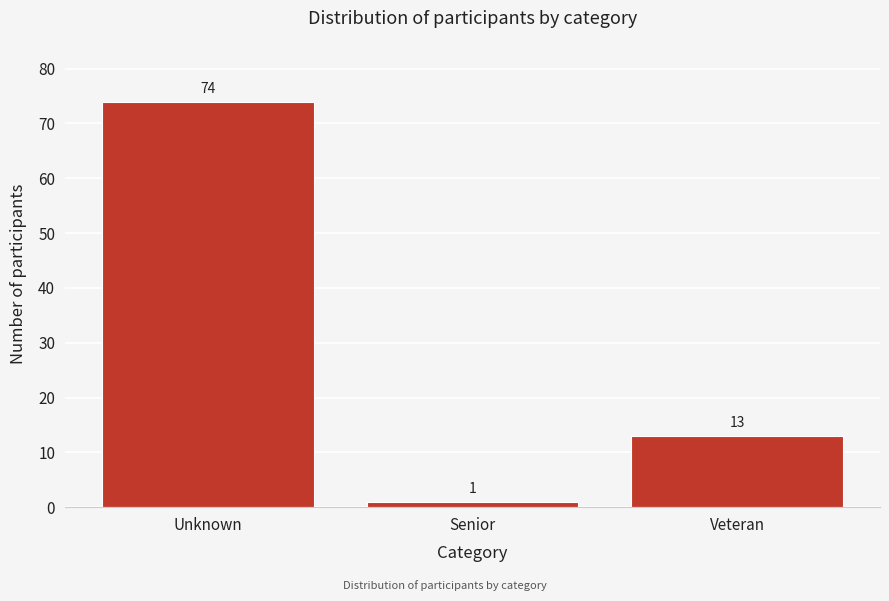

Reading right to left, what are all the values shown in this chart?

Veteran=13	Senior=1	Unknown=74